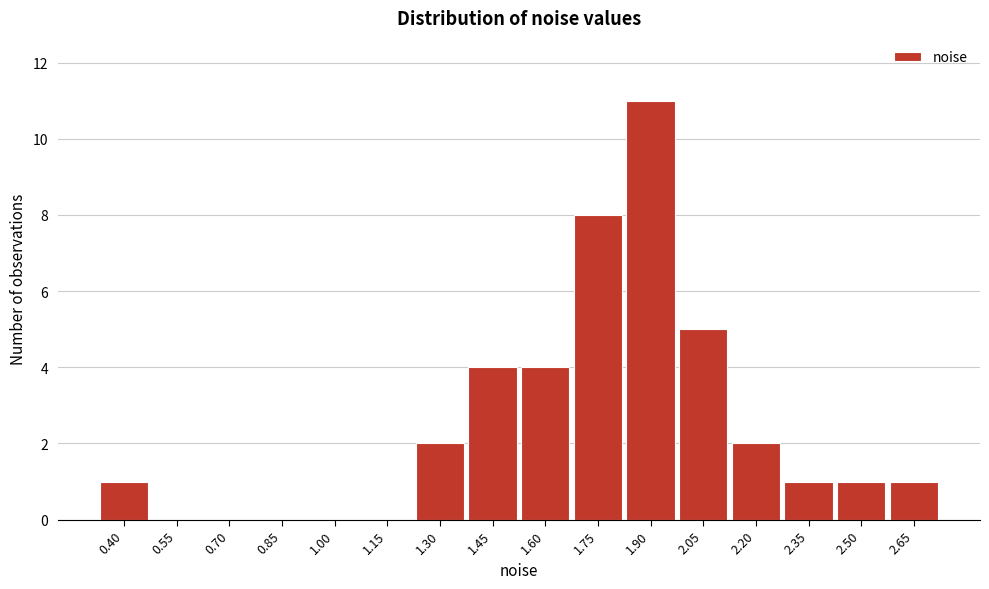

Reading right to left, transcribe all the data shown in this chart.

2.65=1	2.50=1	2.35=1	2.20=2	2.05=5	1.90=11	1.75=8	1.60=4	1.45=4	1.30=2	1.15=0	1.00=0	0.85=0	0.70=0	0.55=0	0.40=1